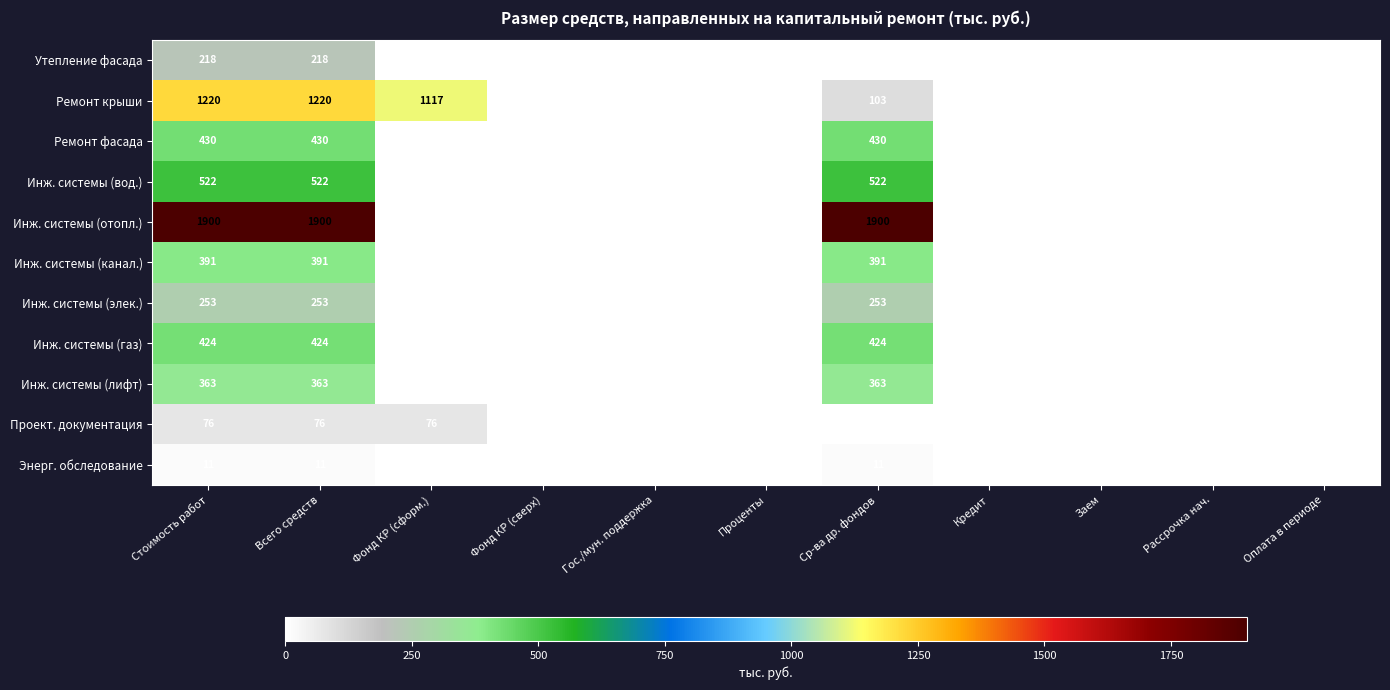

How many series are shown in this chart?

11